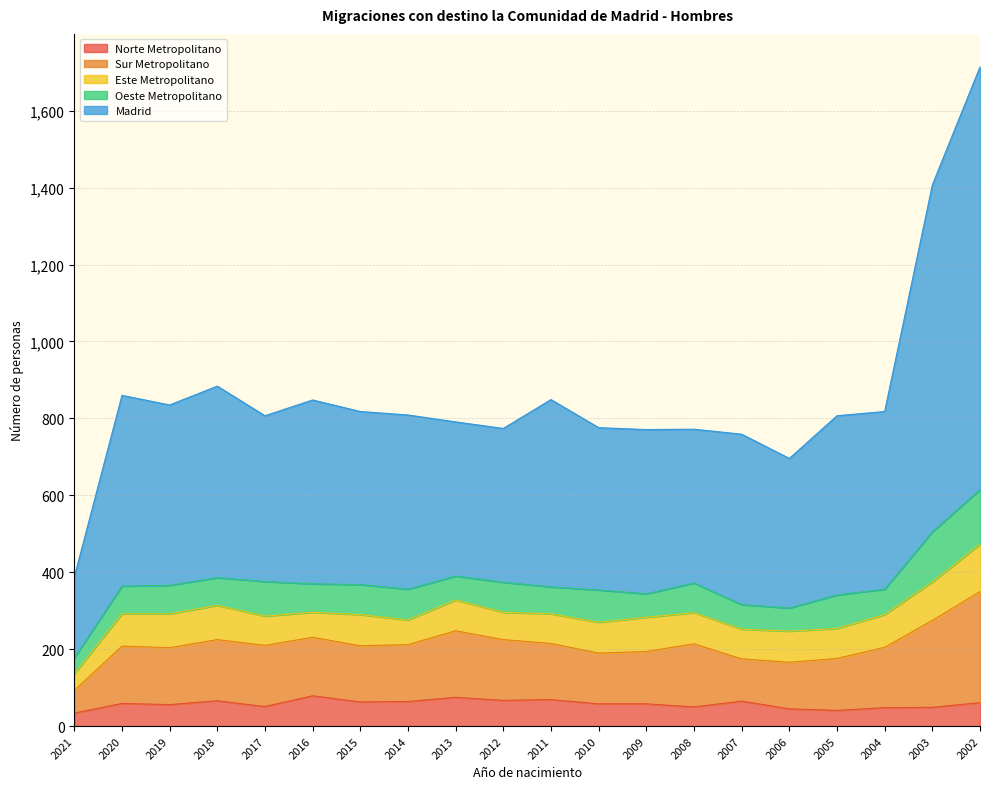

How many values in the Norte Metropolitano series exceed 59?

9